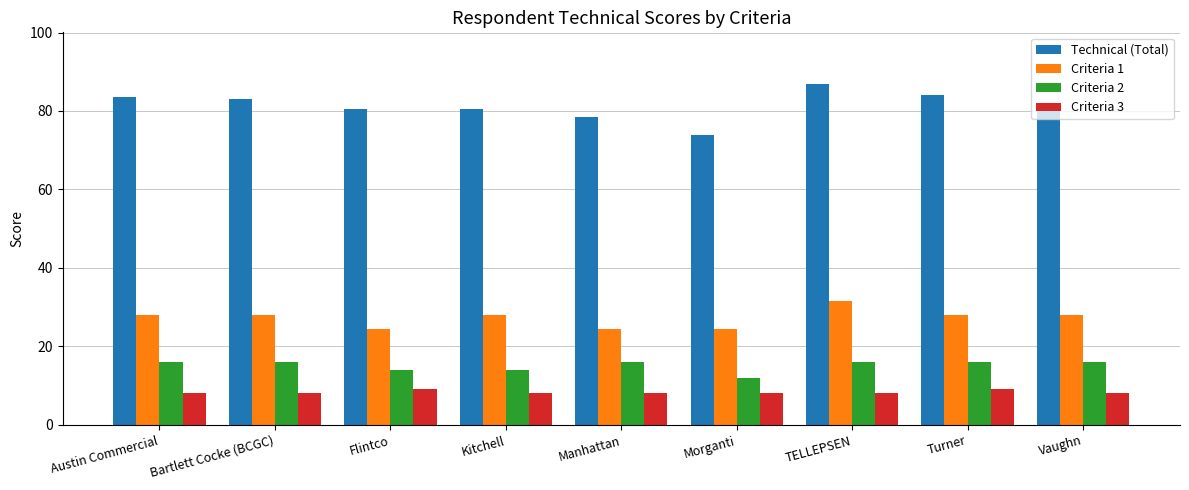

What is the label of the 2nd bar from the right?

Turner